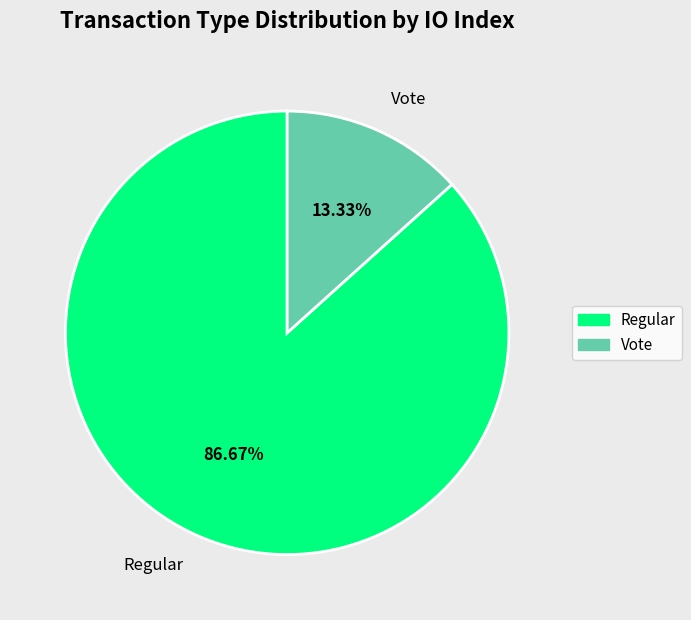

What portion of the pie excludes Regular?

13.3%